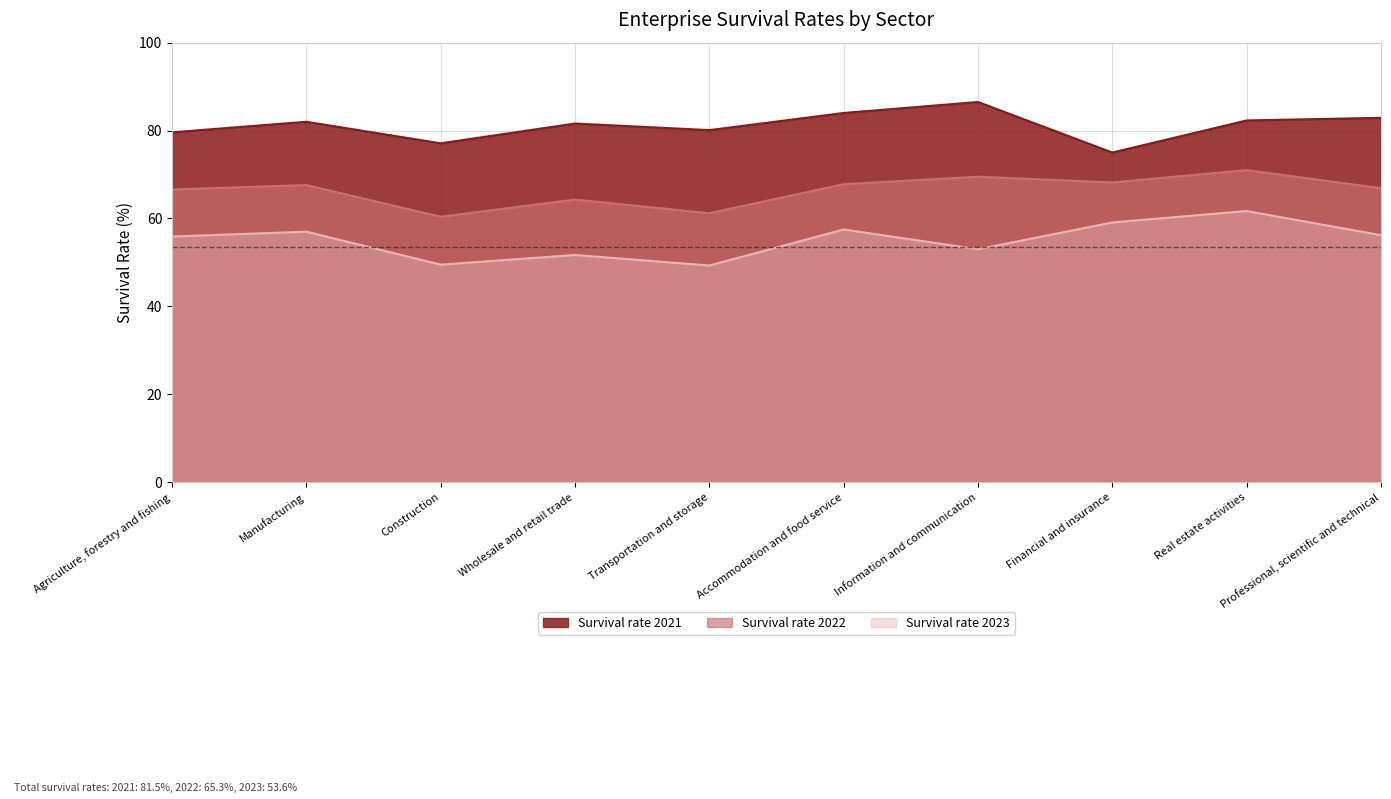

Which series has the largest total across all categories?

Survival rate 2021